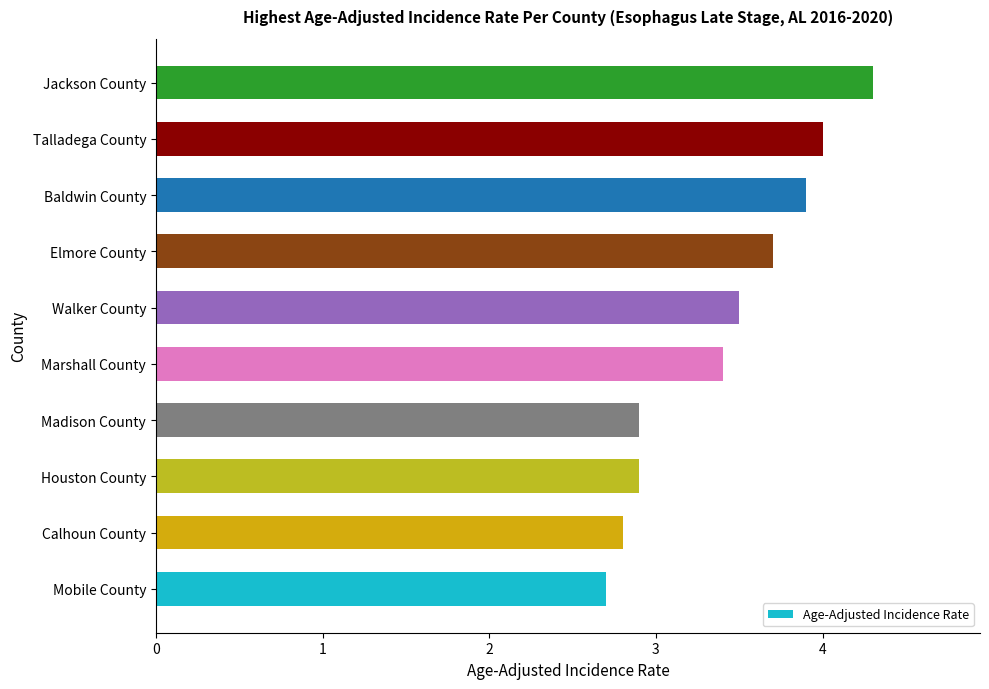

The value at Madison County is 5.0. True or false?

False